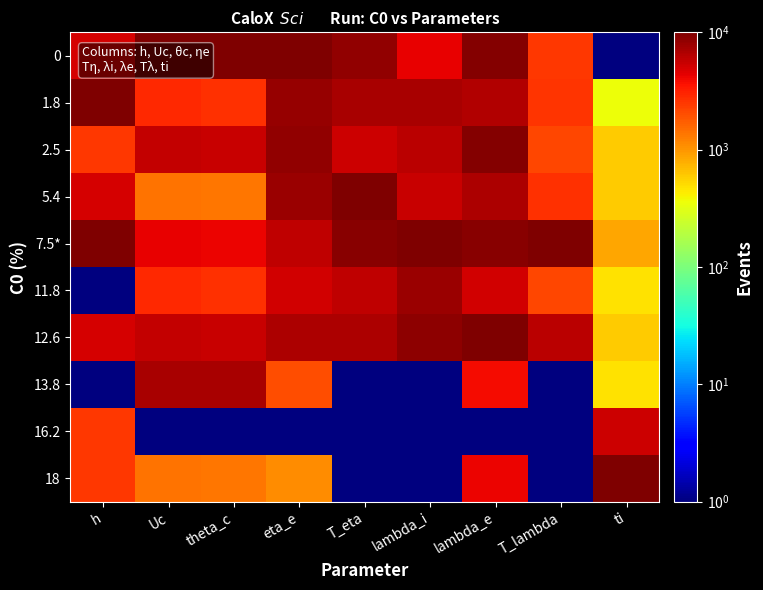

What is the total value across all series at ti?

19285.2